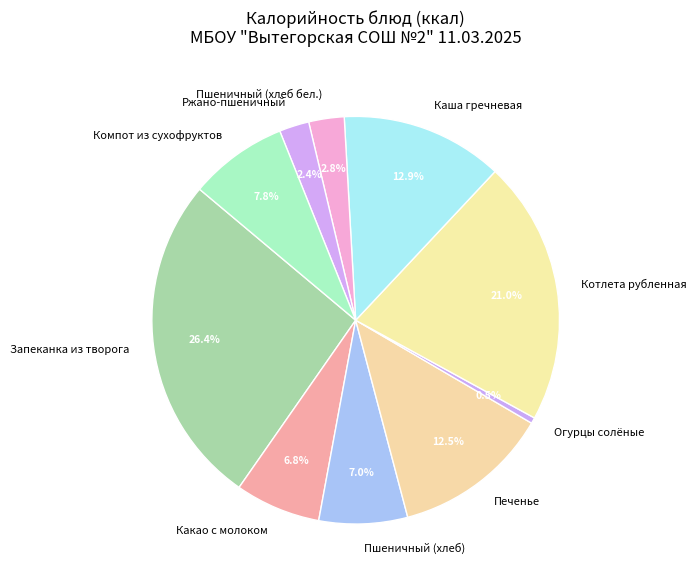

Combined, do Какао с молоком and Компот из сухофруктов account for over 50%?

No